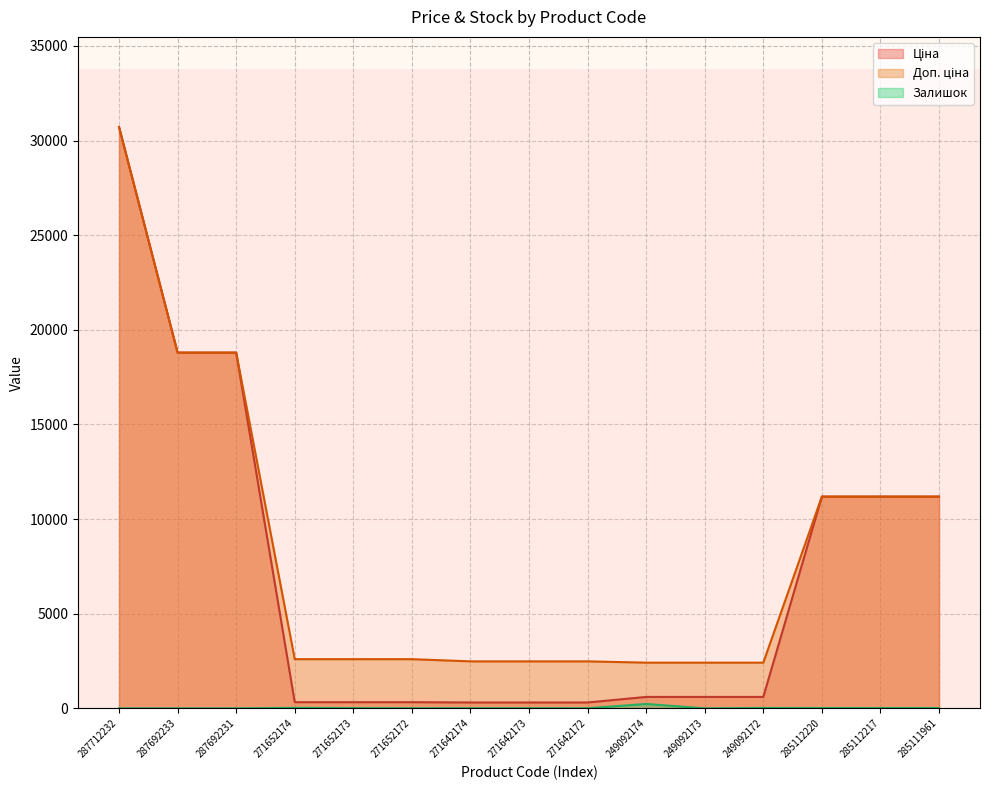

Where is Ціна nearest to the value 15513?

287692233